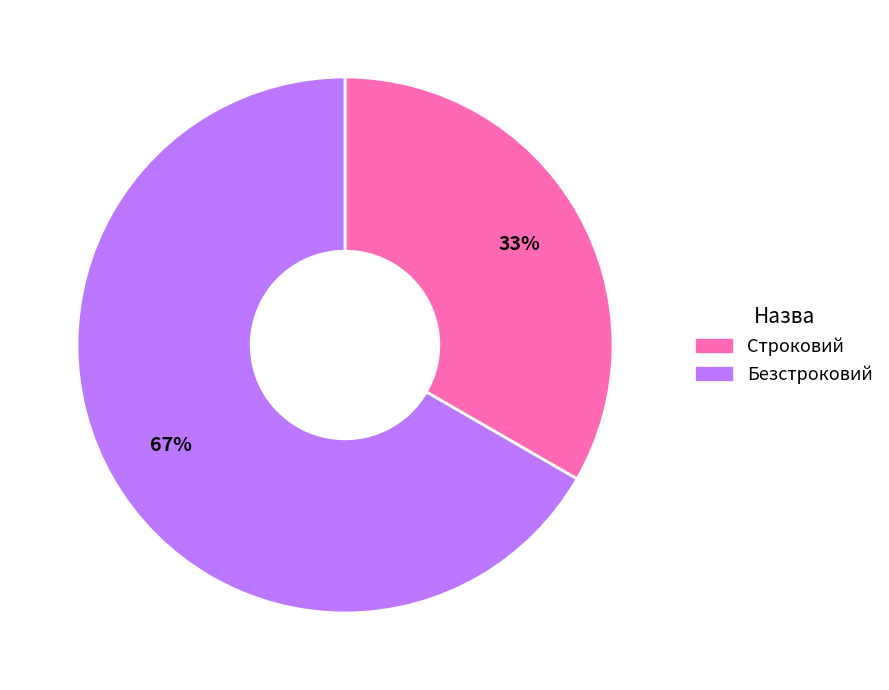

Which has a higher value, Строковий or Безстроковий?

Безстроковий